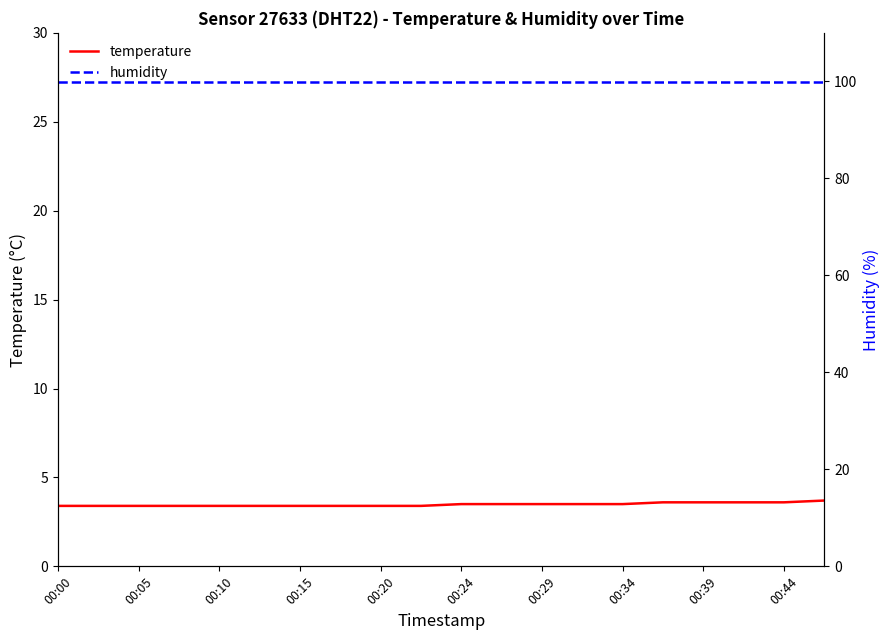

True or false: temperature has a value of 5.6 at 00:00.

False